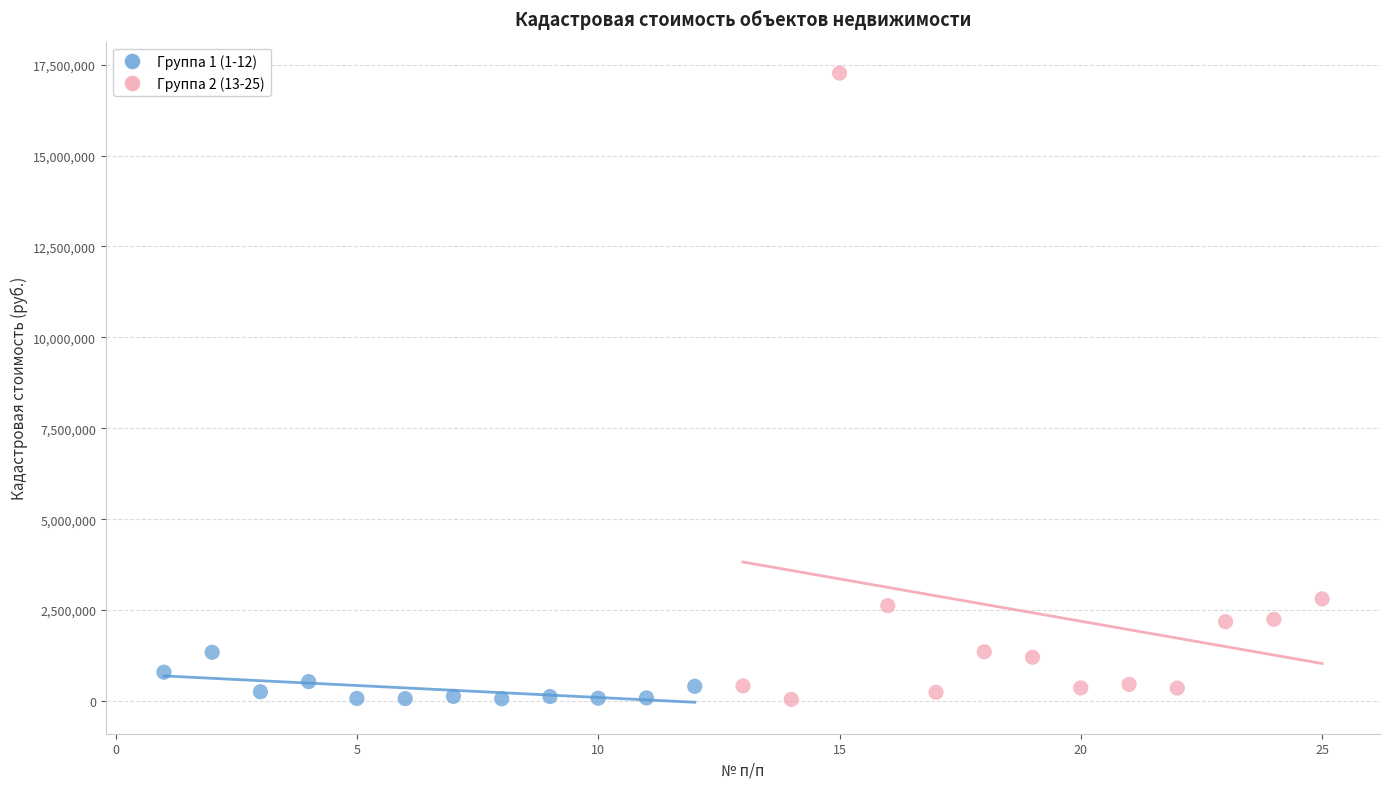

Which series has the widest spread of Y values?

Группа 2 (13-25)